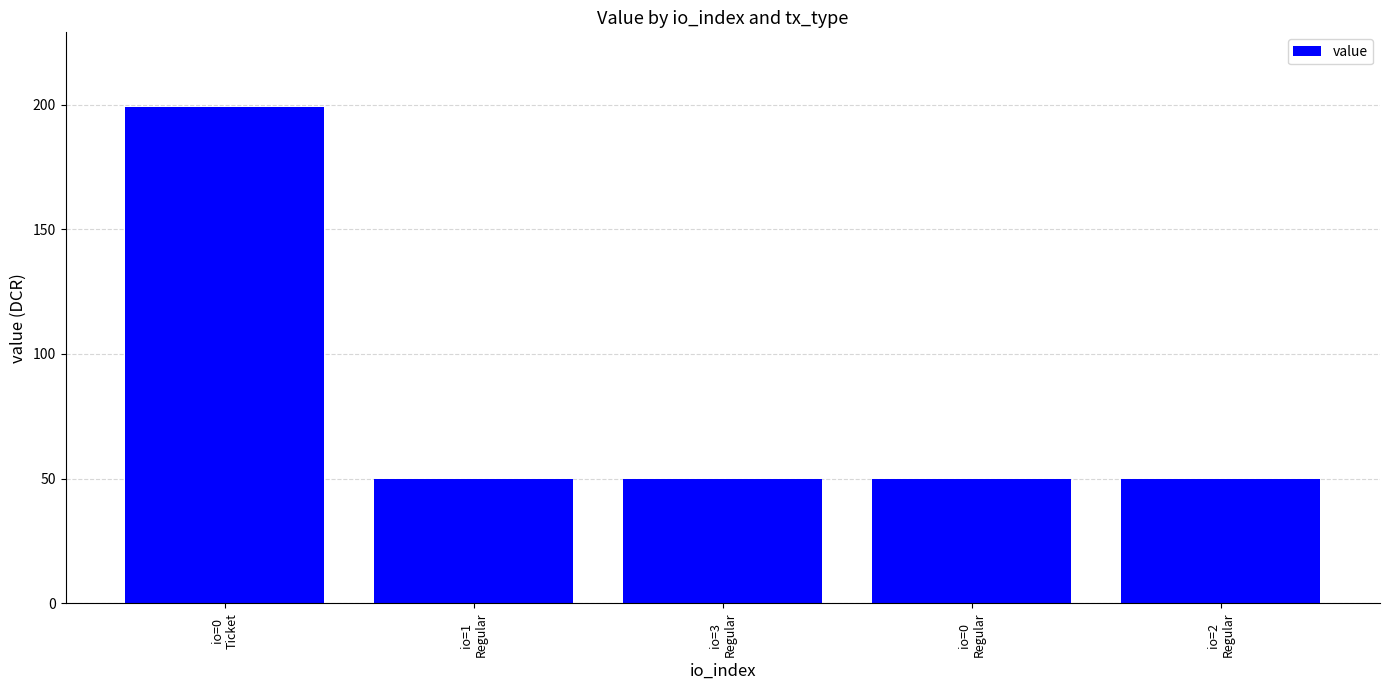

What is the approximate value at io=0
Regular?

49.8